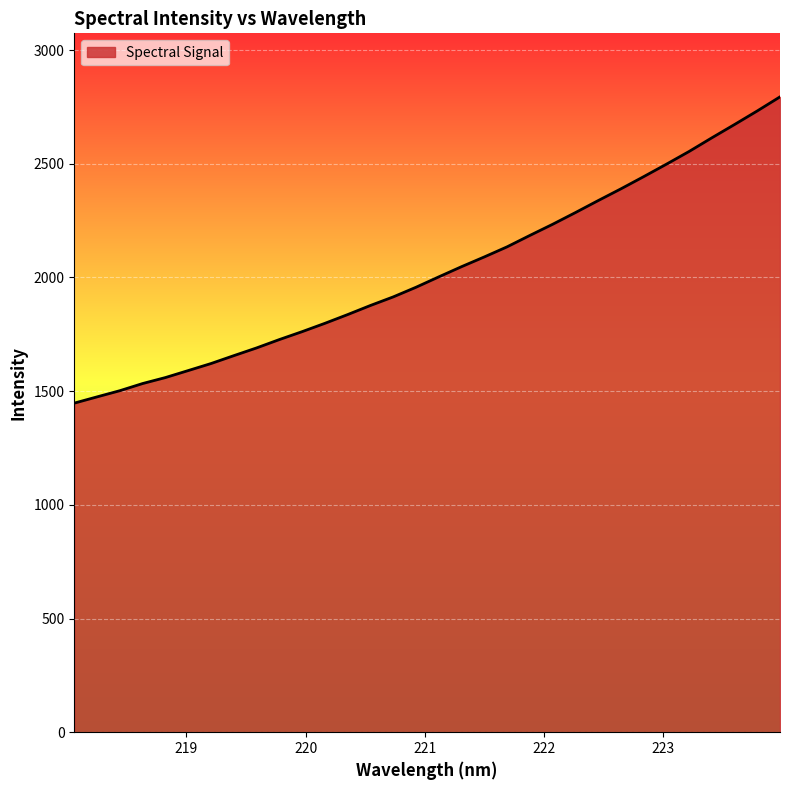

What is the difference between the maximum and minimum values?

1347.0